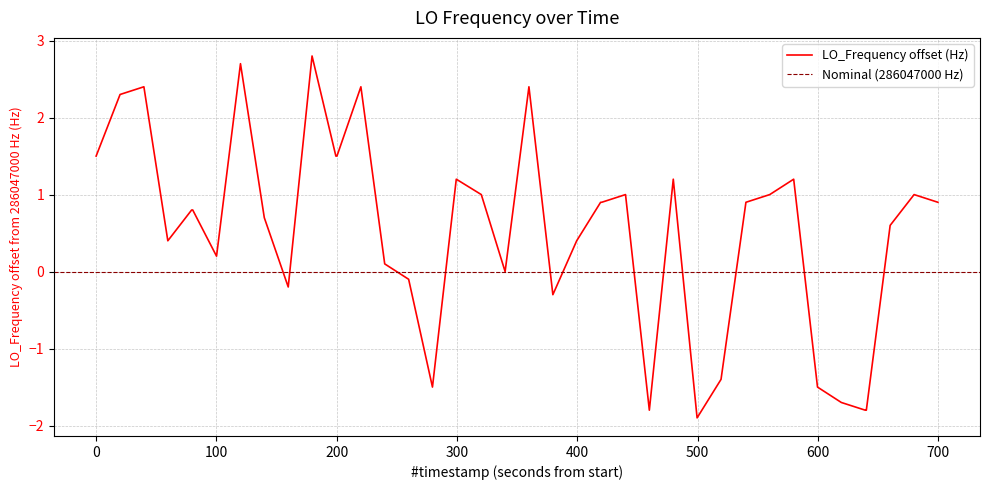

What is the lowest value of the LO_Frequency offset (Hz) series?

-1.9